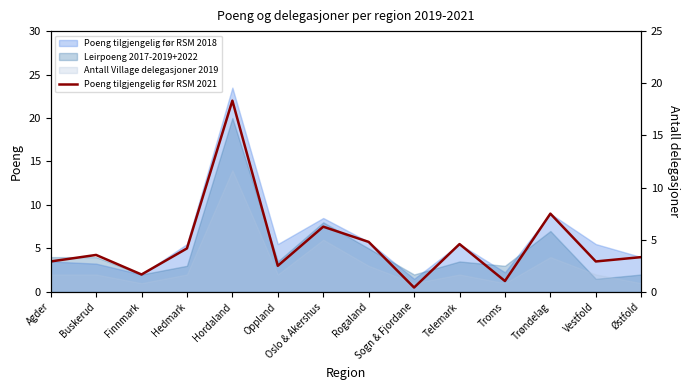

Is it true that the value at Oppland is 1.8?

False